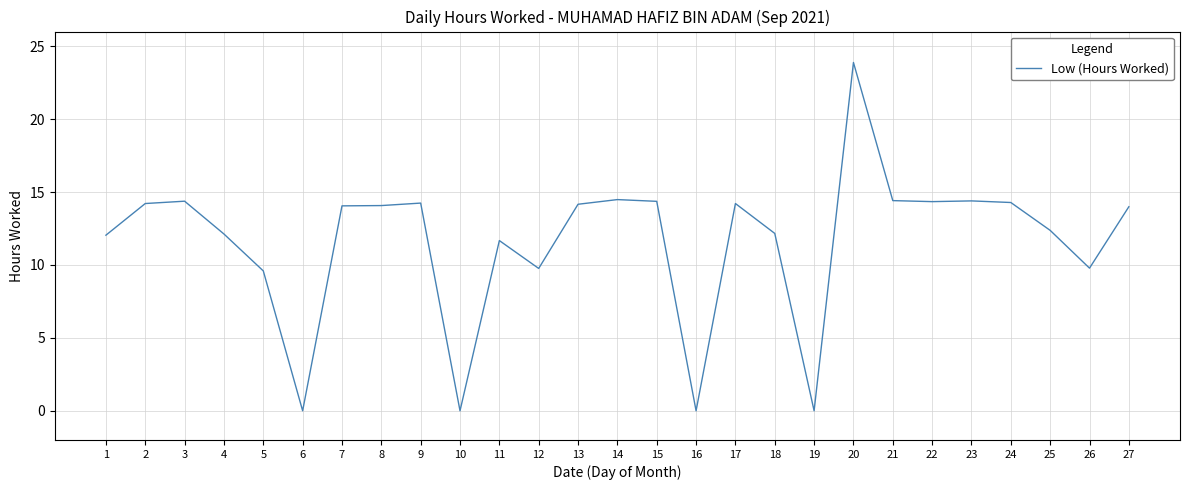

Where is the data nearest to the value 11?

11